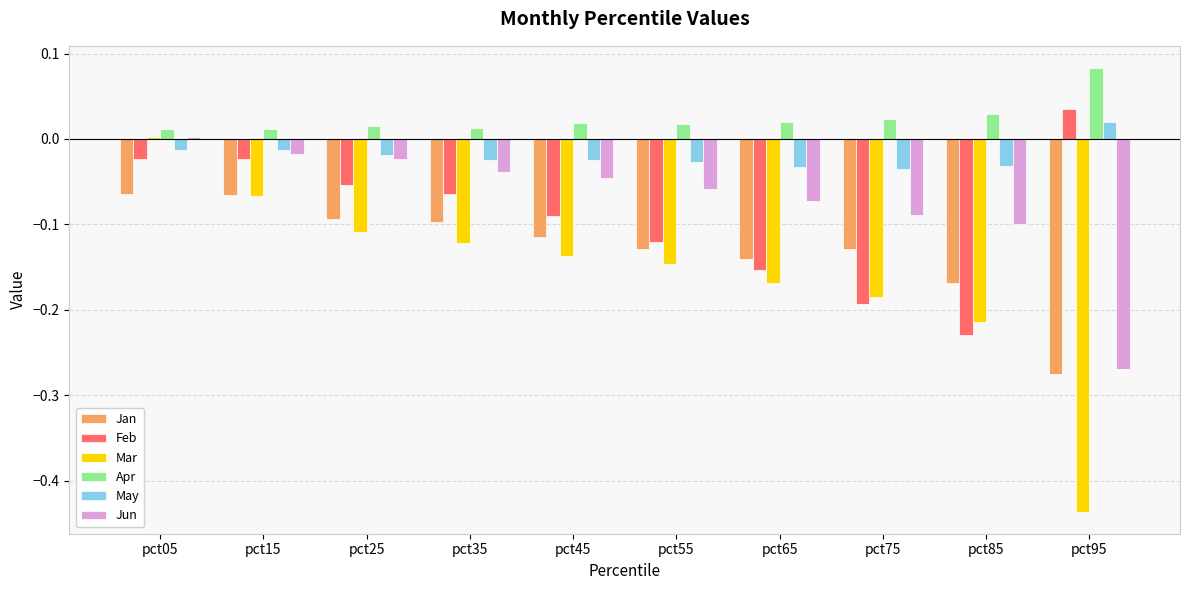

How many series are shown in this chart?

6